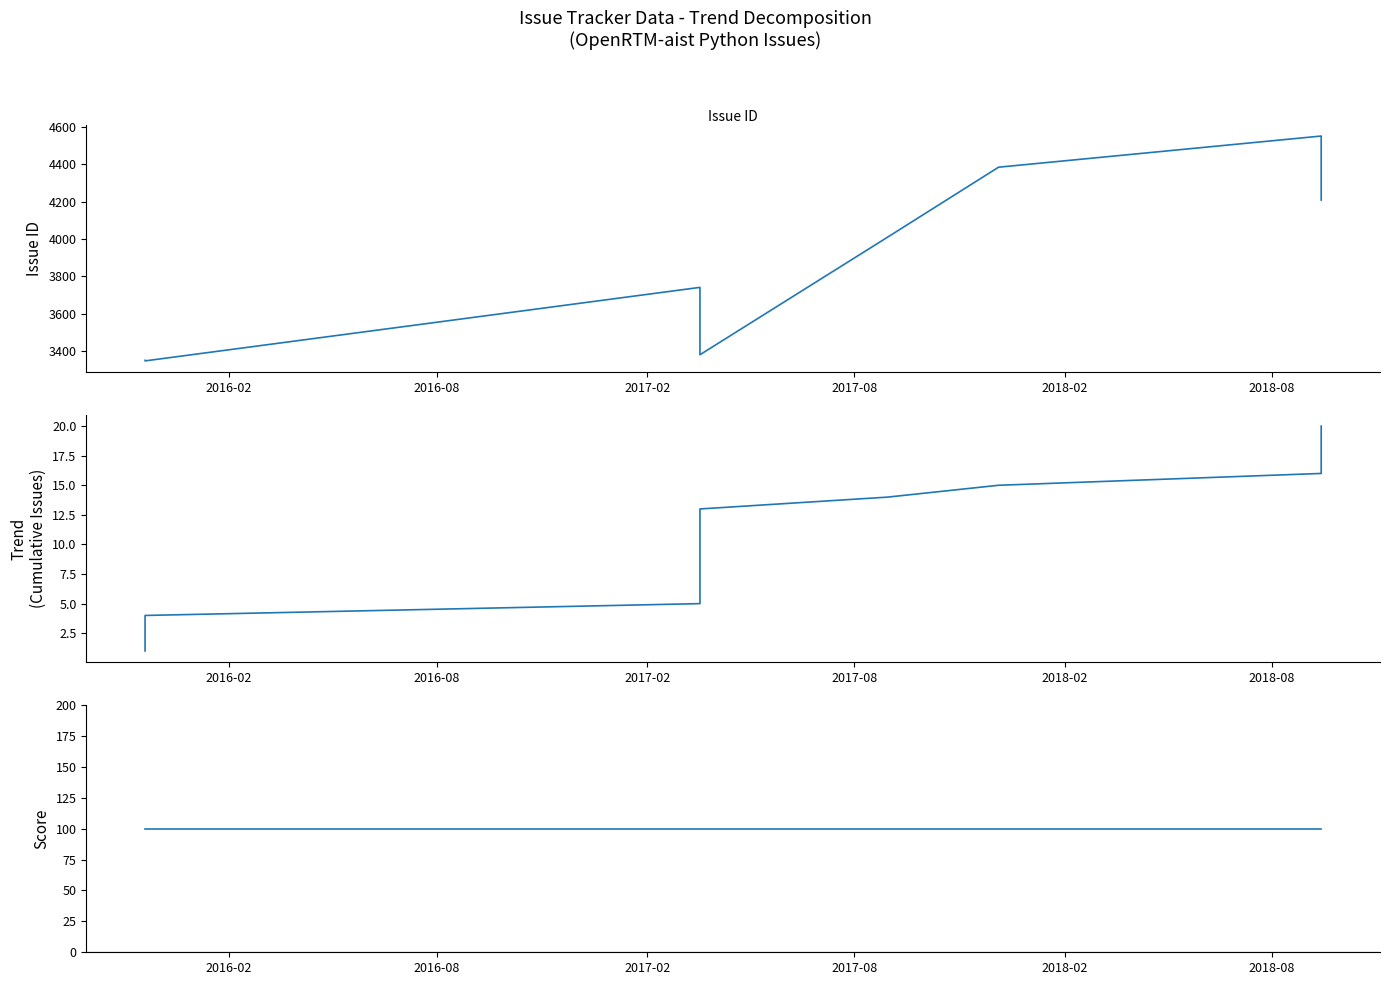

True or false: Score and Issue ID cross at least once.

False